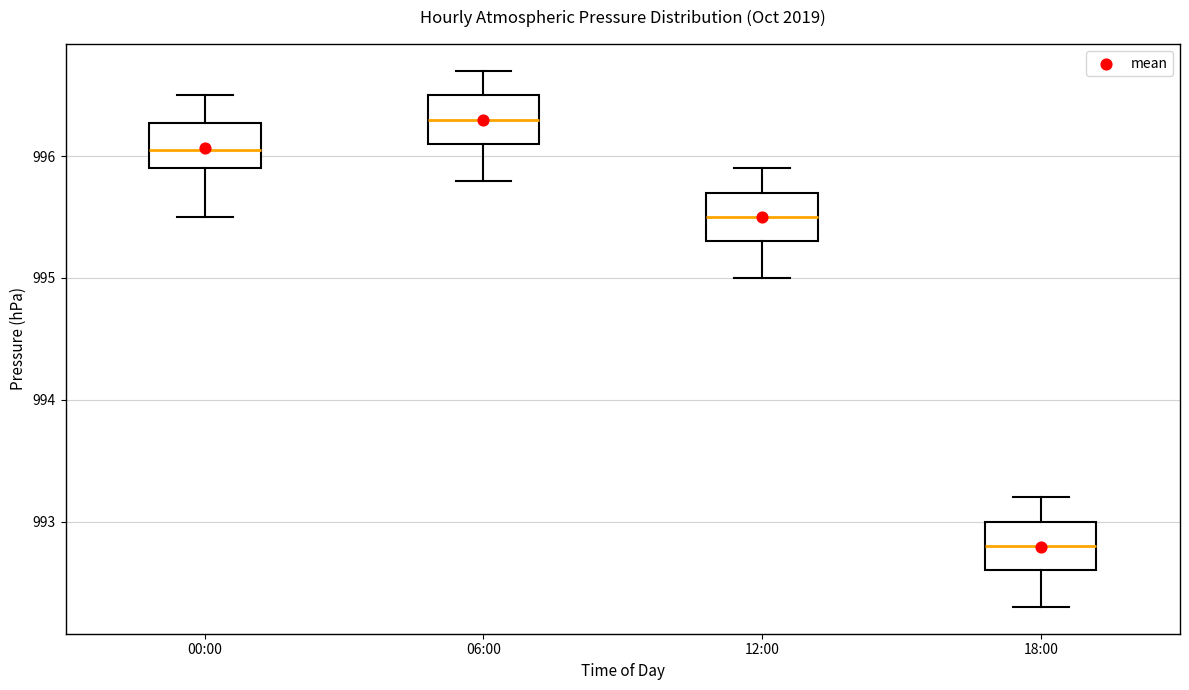

Reading left to right, read every box against the y-axis: the position of its median line, the range the box covers, and the ends of its whiskers. The values are not printed on the chart, so give them approximately, as read against the axis.

00:00: median 996.1, box 995.9 to 996.3, whiskers 995.5 to 996.5
06:00: median 996.3, box 996.1 to 996.5, whiskers 995.8 to 996.7
12:00: median 995.5, box 995.3 to 995.7, whiskers 995.0 to 995.9
18:00: median 992.8, box 992.6 to 993.0, whiskers 992.3 to 993.2